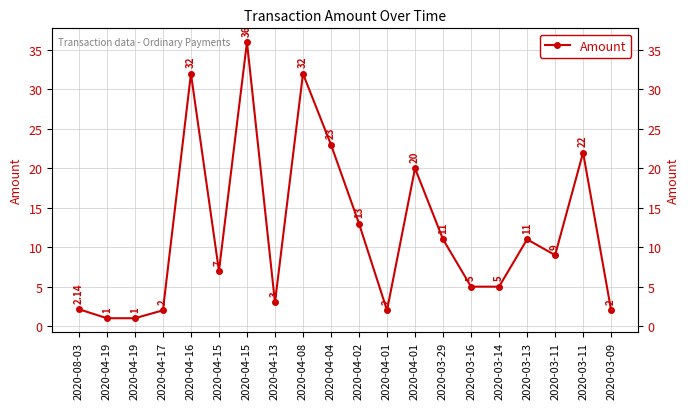

What is the difference between the second highest and minimum values?

31.0